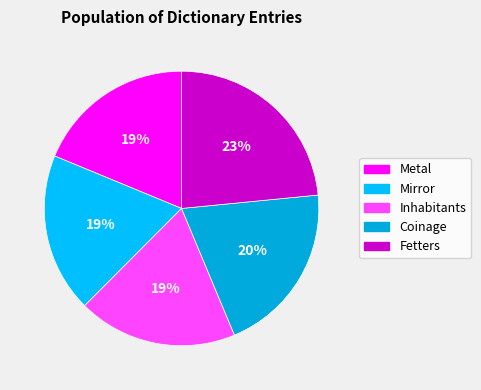

To the nearest percent, what percentage of the pie is Mirror?

19%